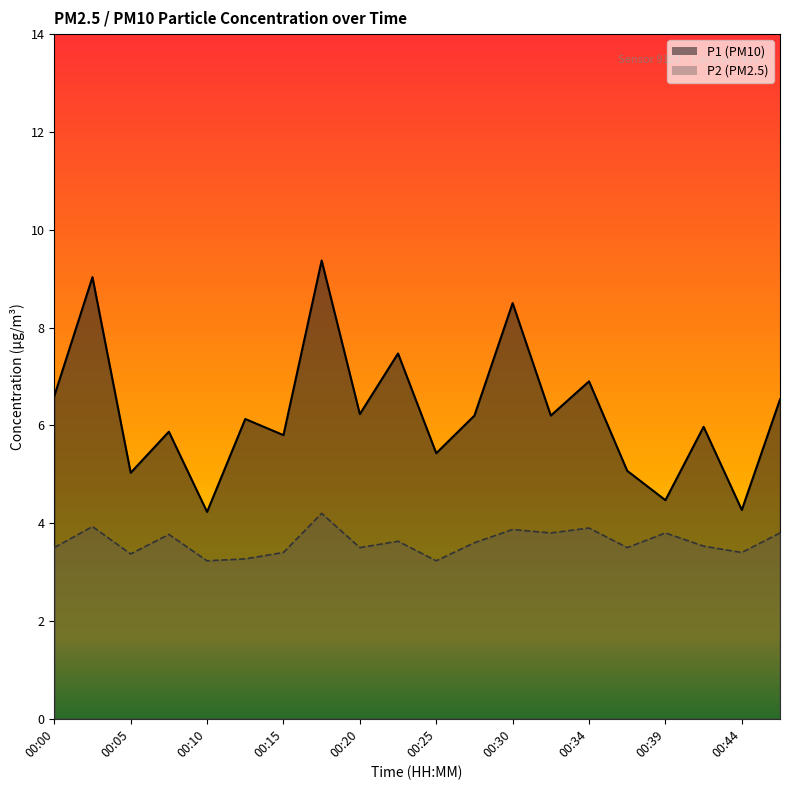

What is the value of the P1 point at the 14th from the left?

6.2